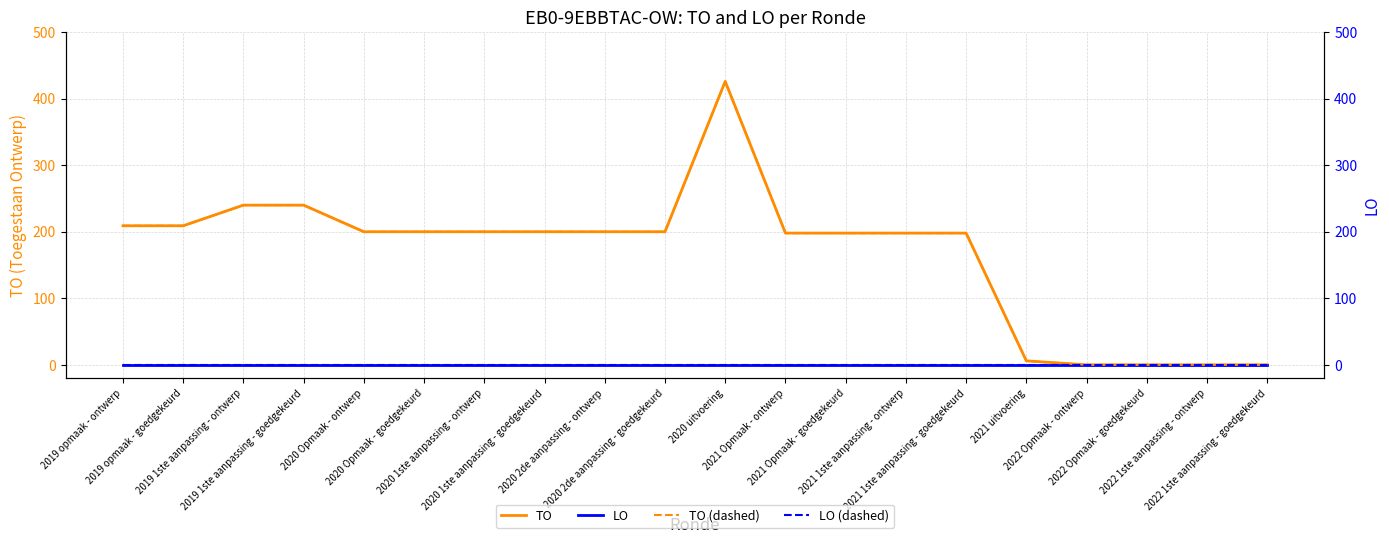

What are all the series names shown in the legend?

TO, LO, TO (dashed), LO (dashed)